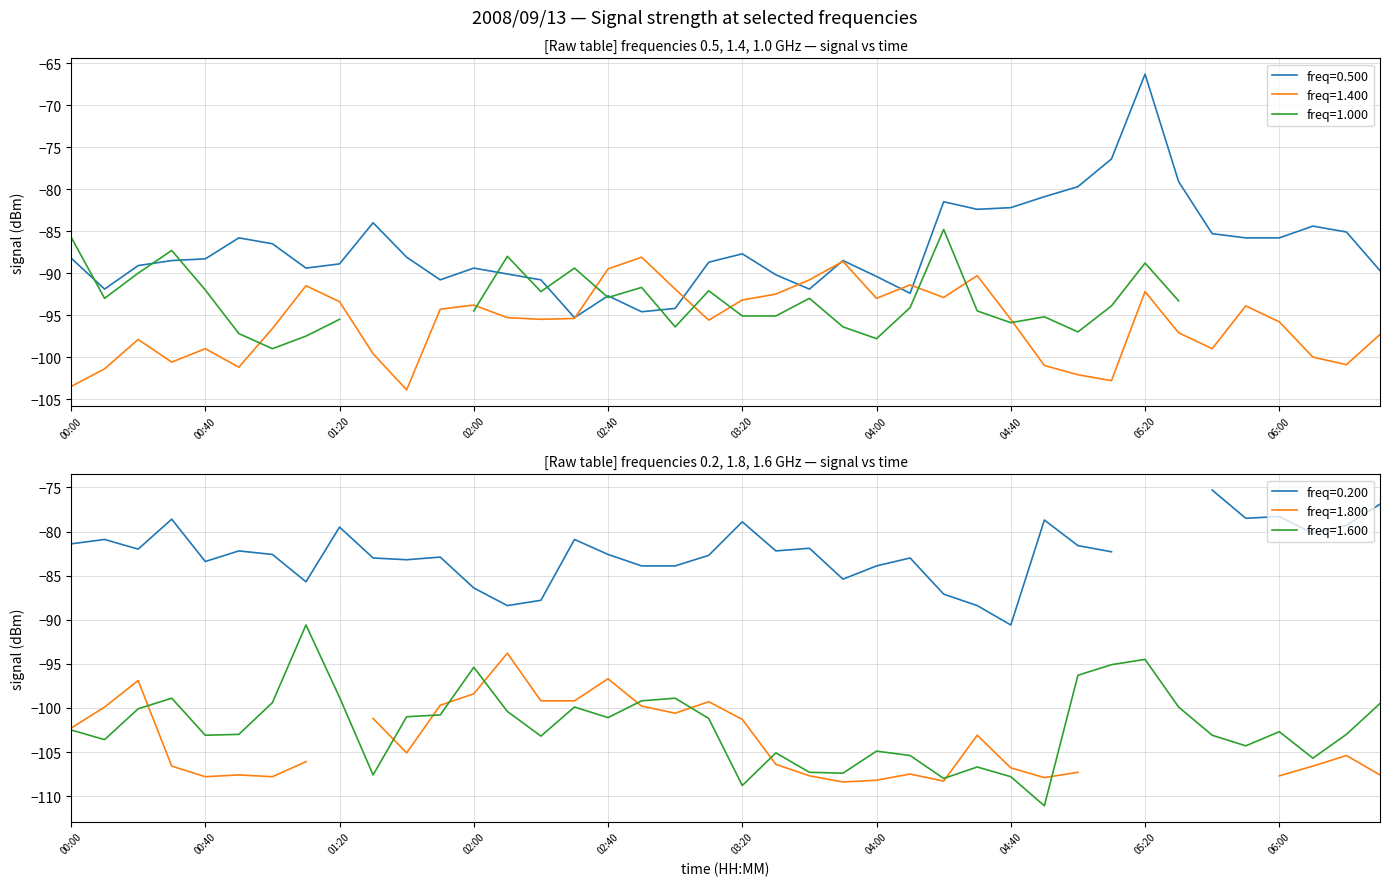

Which series has the widest spread of values?

0.500